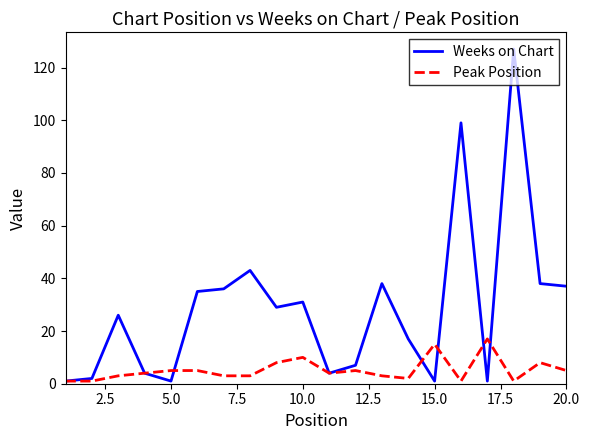

Which series has the widest spread of values?

Weeks on Chart